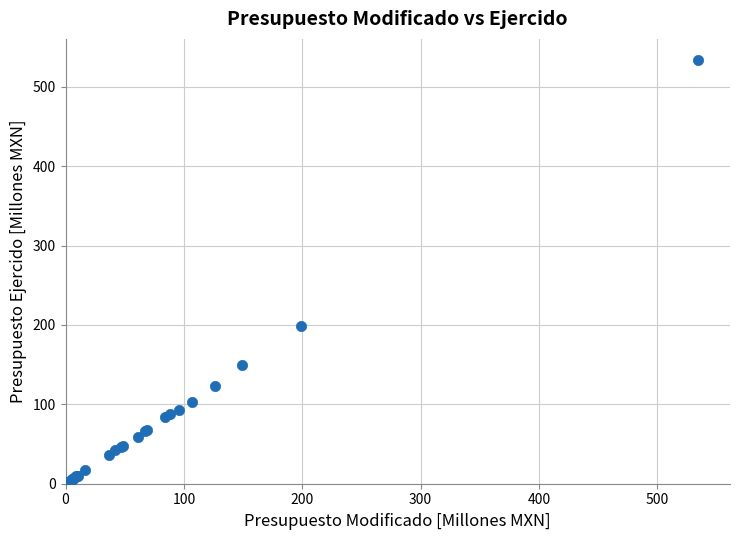

What Y value in the scatter plot is closest to 267?

198.8